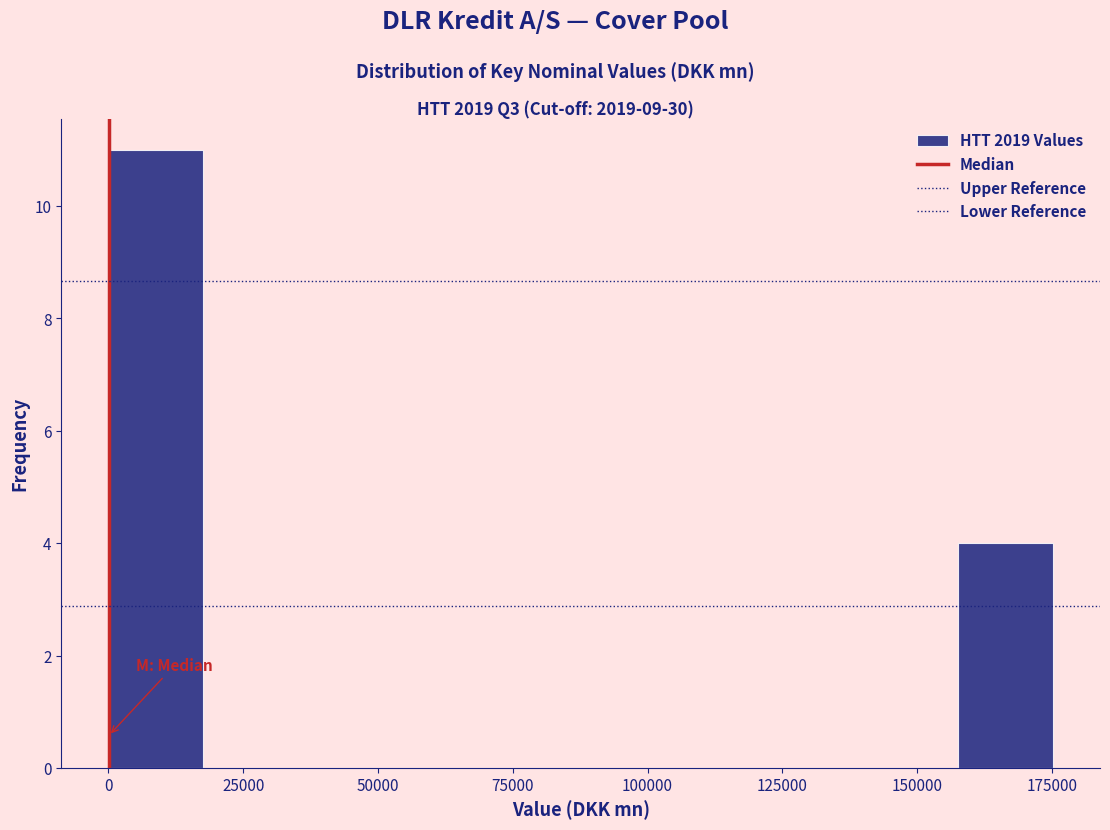

Read against the x-axis, roughly where is the centre of the tallest bar?

10000